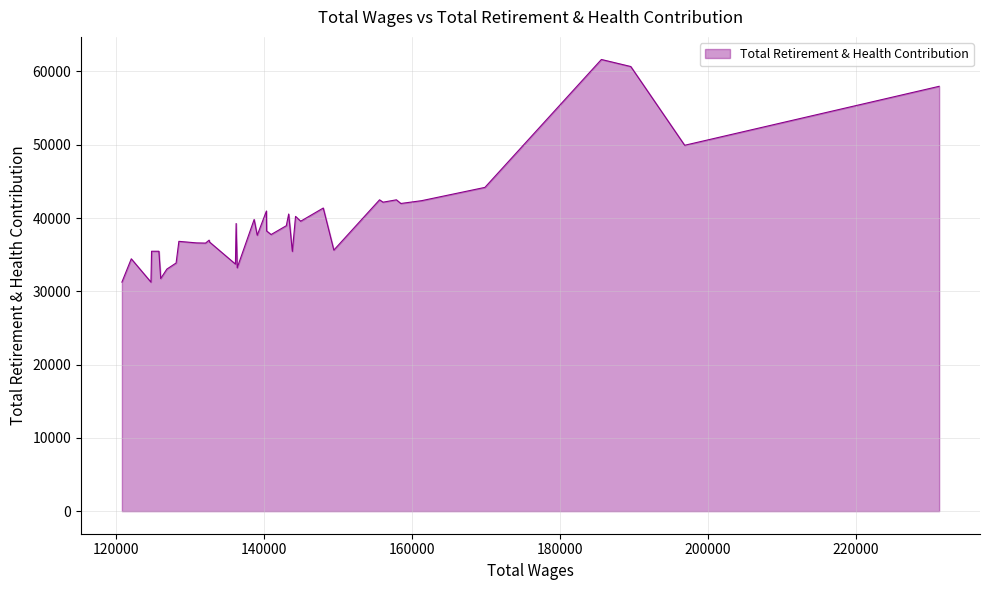

What is the difference between the maximum and minimum values?

30381